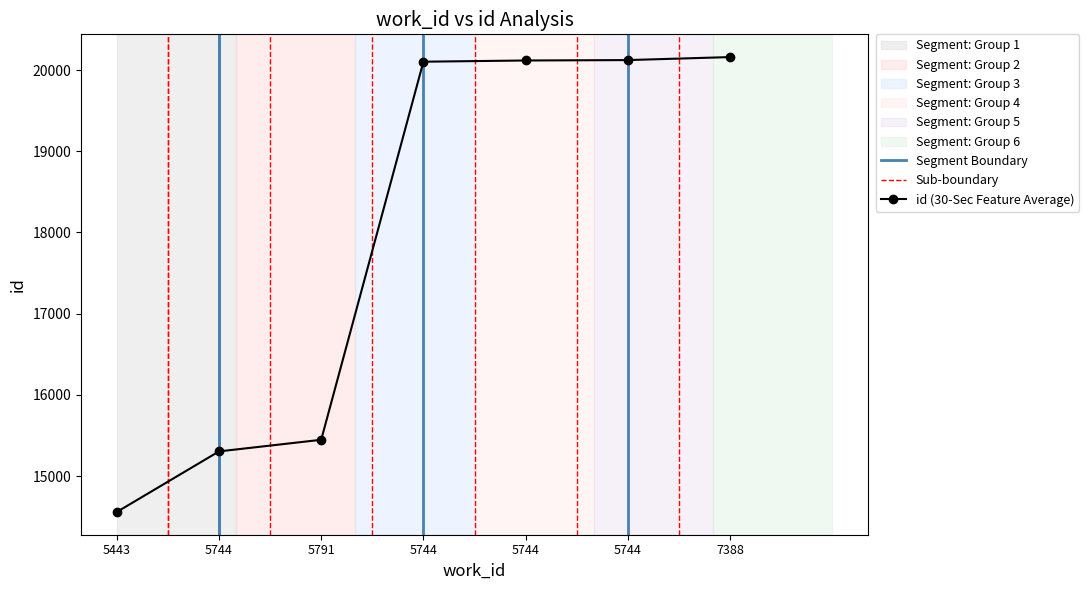

The chart shows a value of 20160 at 7388. True or false?

True